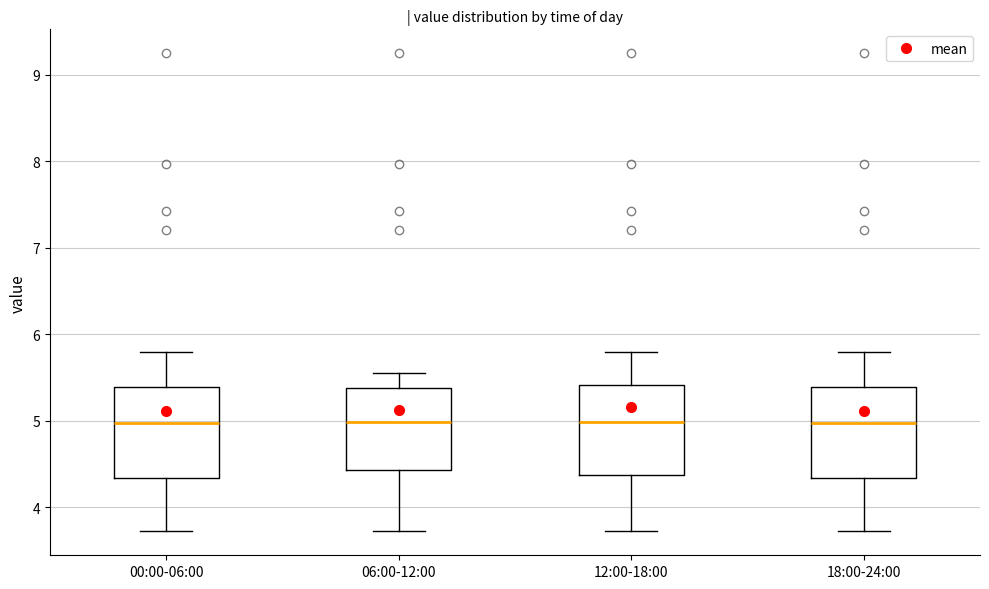

Where is the lower edge of the box for 12:00-18:00 on the y-axis? The values are not printed on the chart, so give them approximately, as read against the axis.

4.4